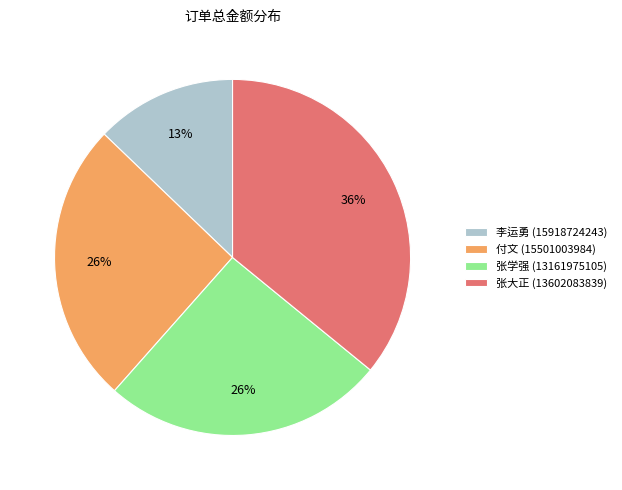

Is the sum of 张学强 (13161975105) and 张大正 (13602083839) greater than half?

Yes